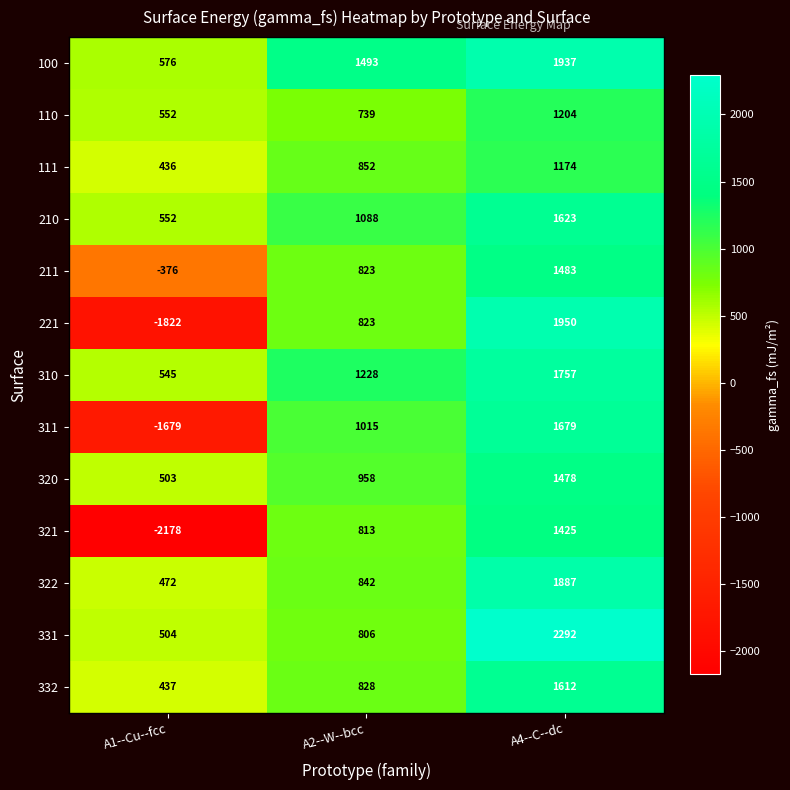

List the labels in order of 322 value, smallest first.

A1--Cu--fcc, A2--W--bcc, A4--C--dc